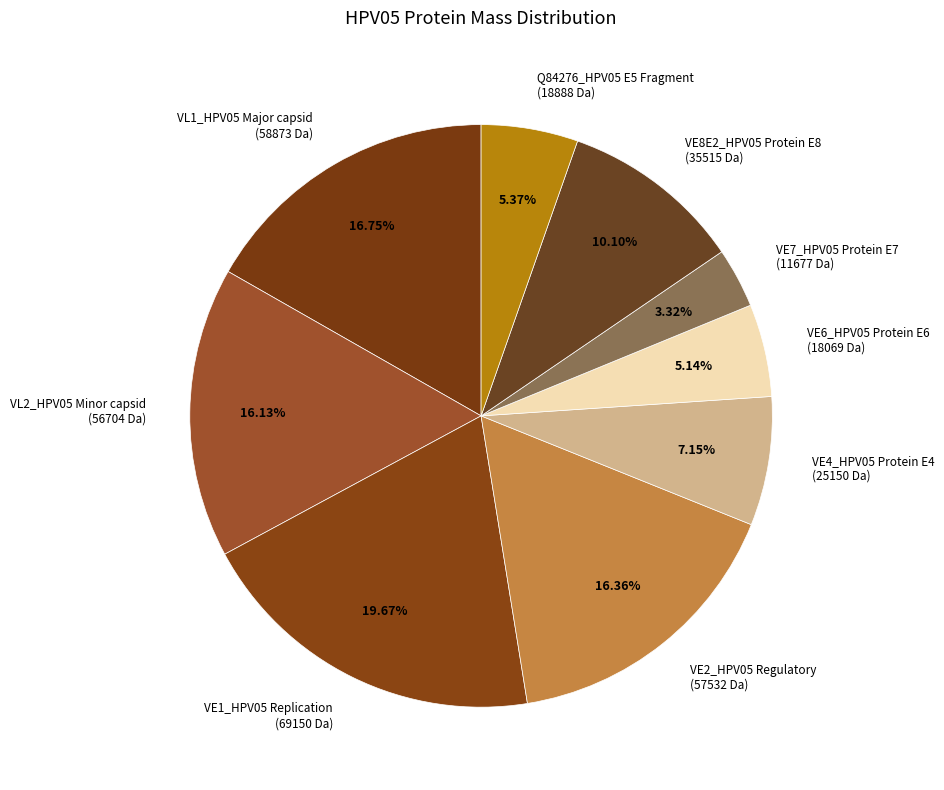

Count the number of slices in the pie.

9